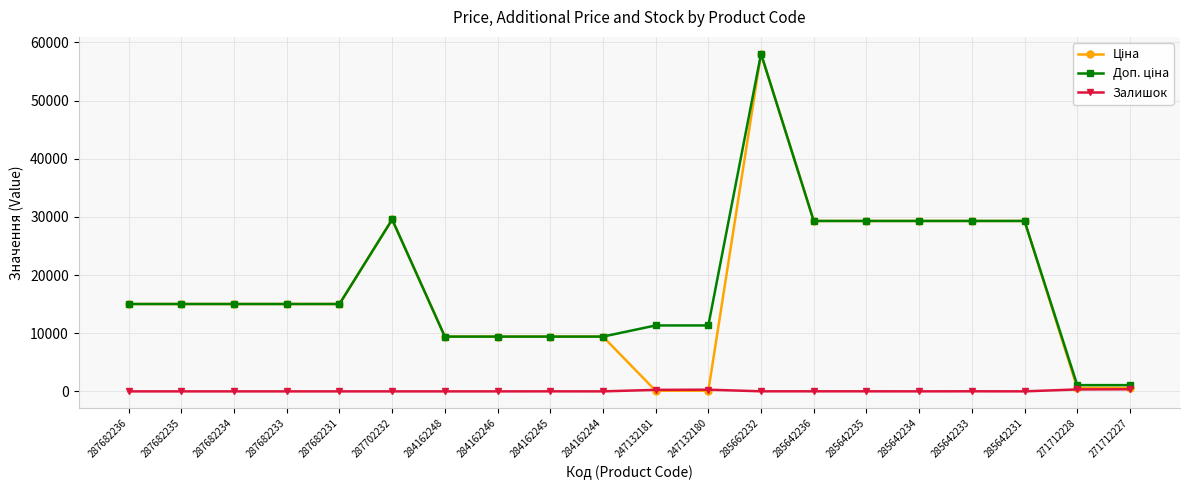

What is the difference between the highest and lowest values at 287702232?

29548.9